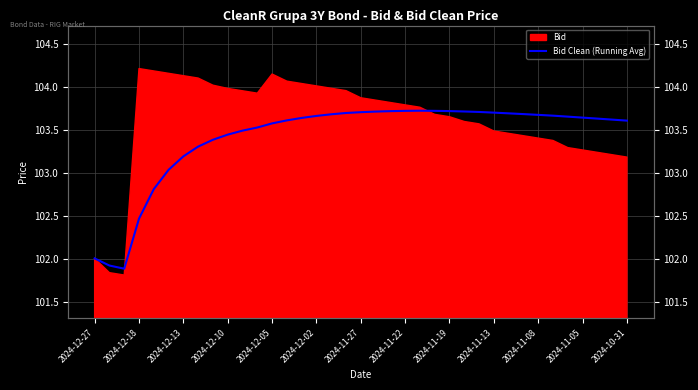

How many points are lower than both their immediate neighbors (excluding endpoints)?

1